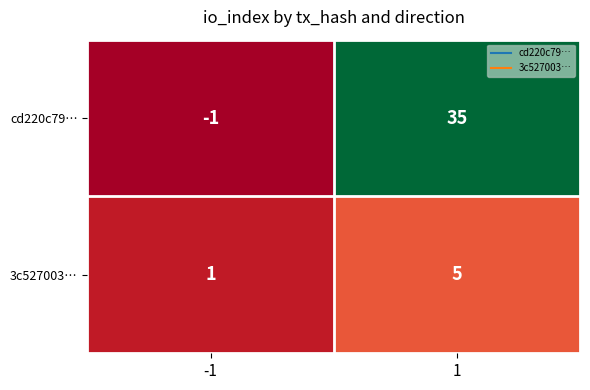

How many values in the cd220c79… series are below 35?

1